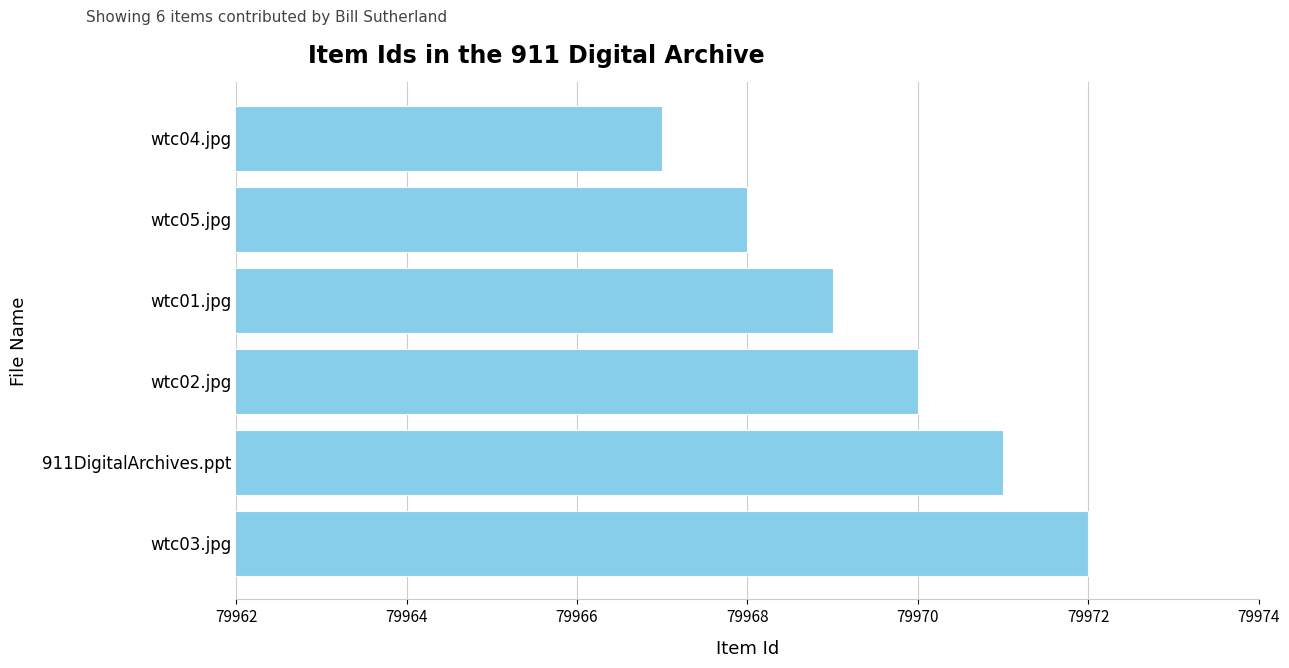

Which label corresponds to the smallest value in the chart?

wtc04.jpg